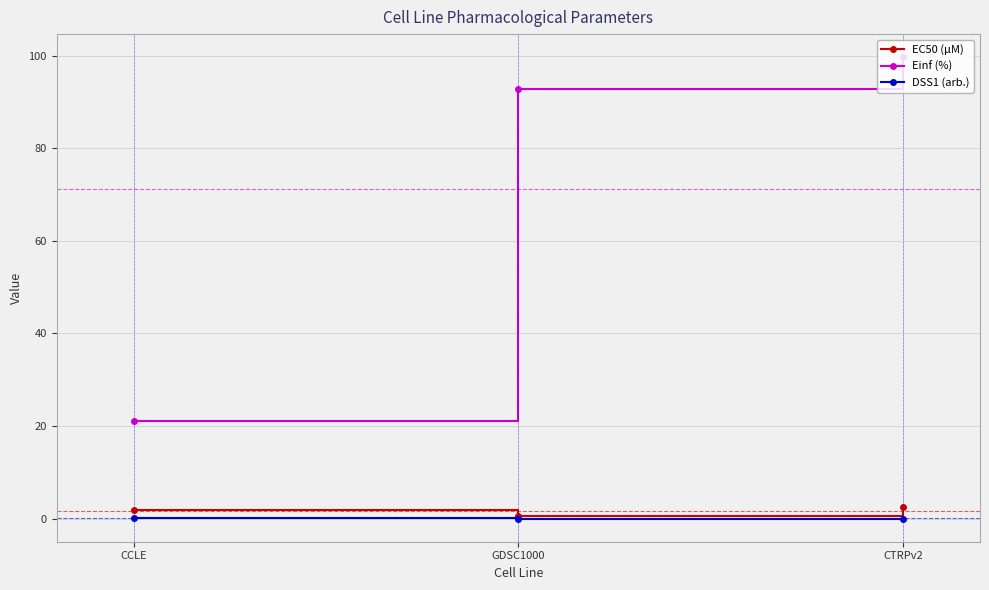

Does the chart have visible grid lines?

Yes